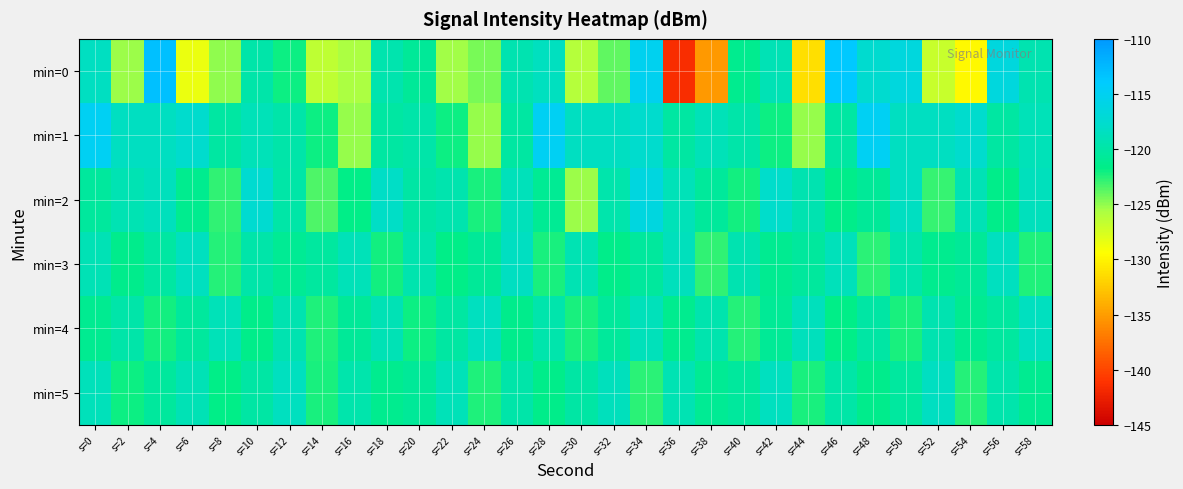

How many distinct data groups are displayed?

6